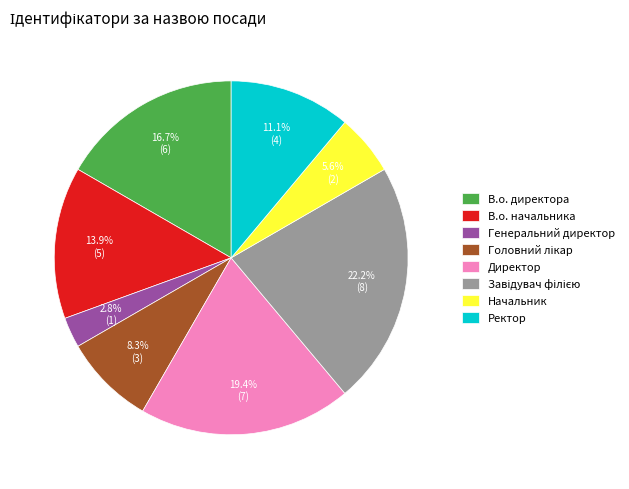

Which has a higher value, В.о. начальника or В.о. директора?

В.о. директора